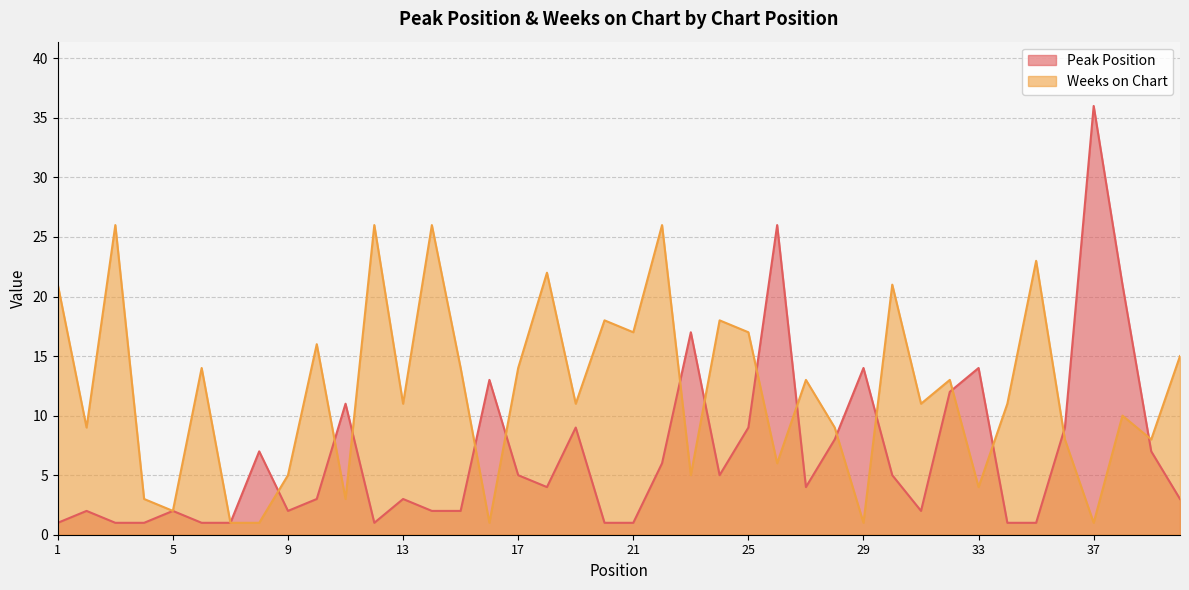

Where do Weeks on Chart and Peak Position first cross each other?

8 and 9